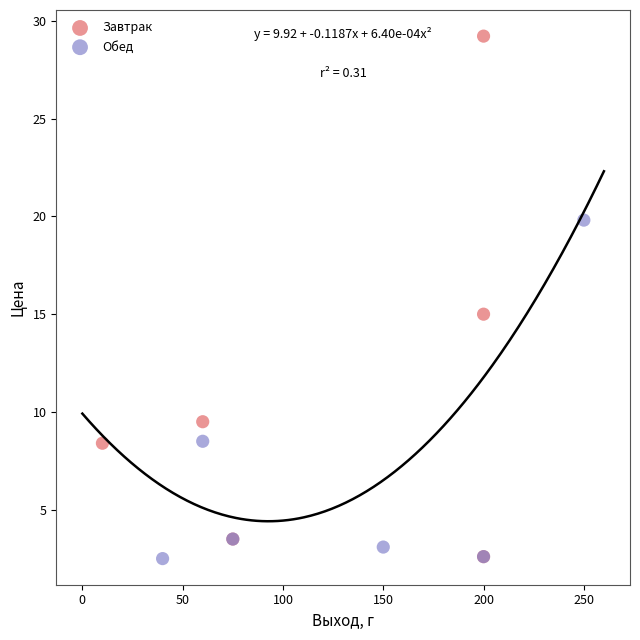

What are all the series names shown in the legend?

Завтрак, Обед